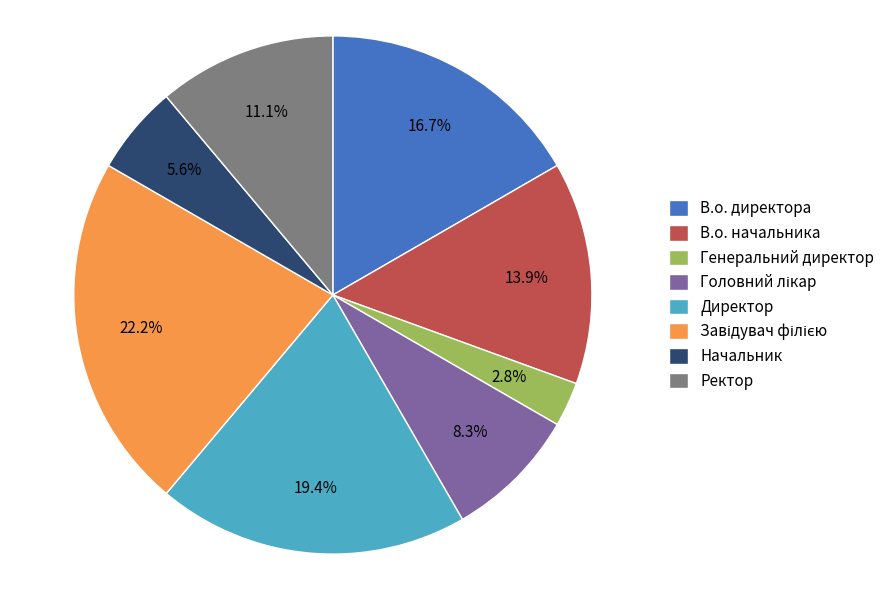

To the nearest percent, what is the average slice percentage?

12%